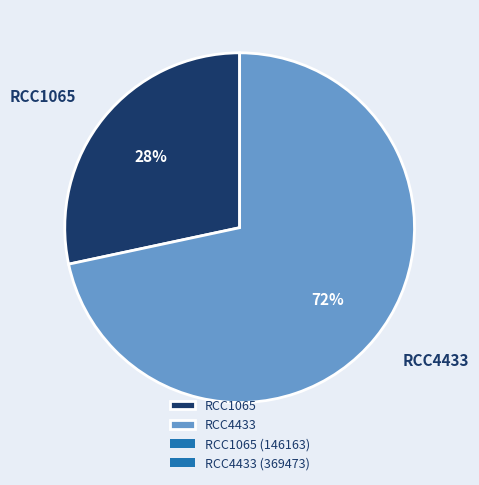

What is the ratio of the value at RCC1065 to the value at RCC4433?

0.4